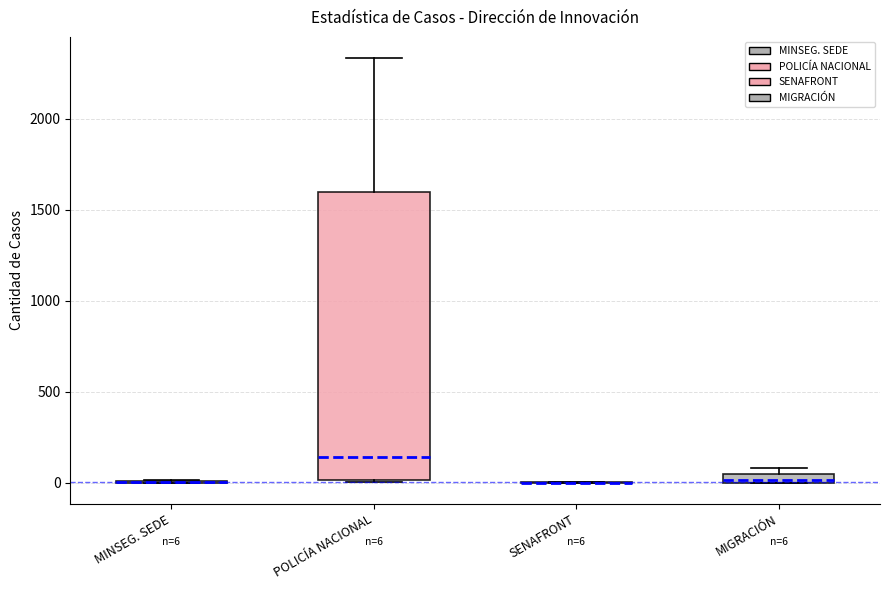

Which box is the tallest, from its lower edge to its upper edge?

POLICÍA NACIONAL